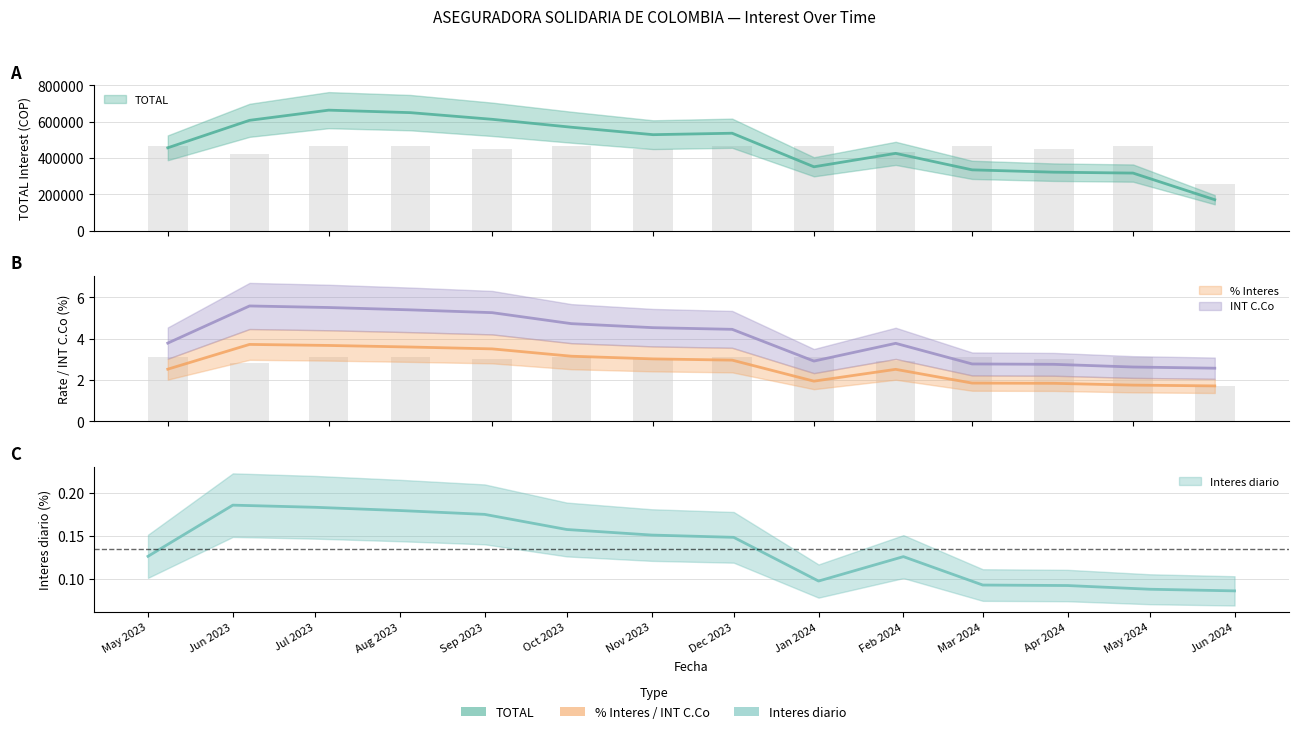

Between 2023-08-01 and 2024-01-01, which series saw the biggest shift?

TOTAL